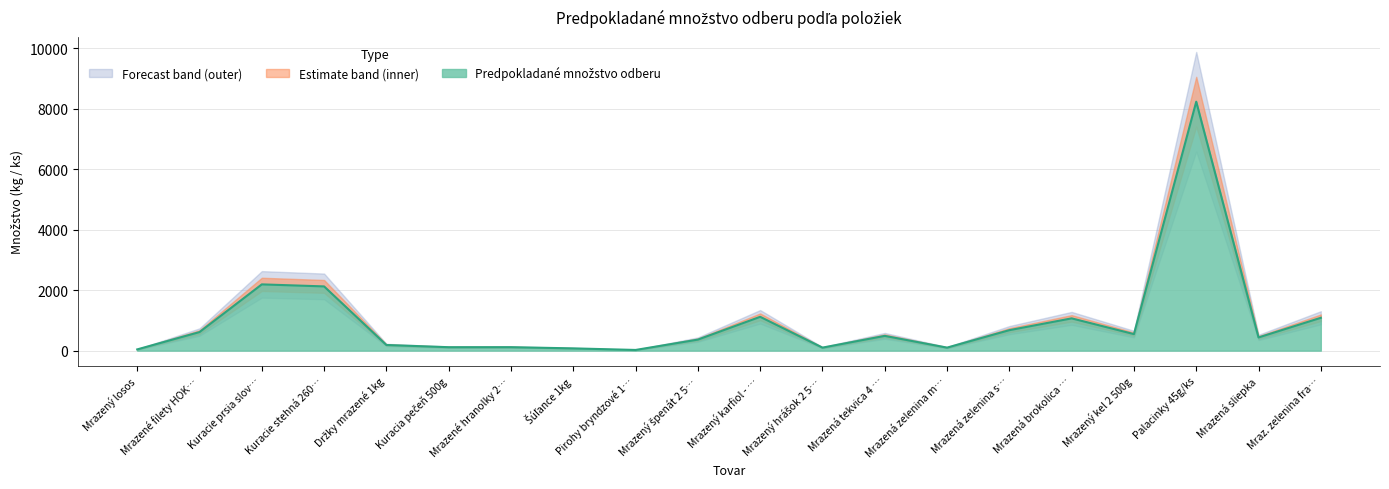

What is the approximate value of Predpokladané množstvo odberu at Mrazená tekvica 4 kg?

488